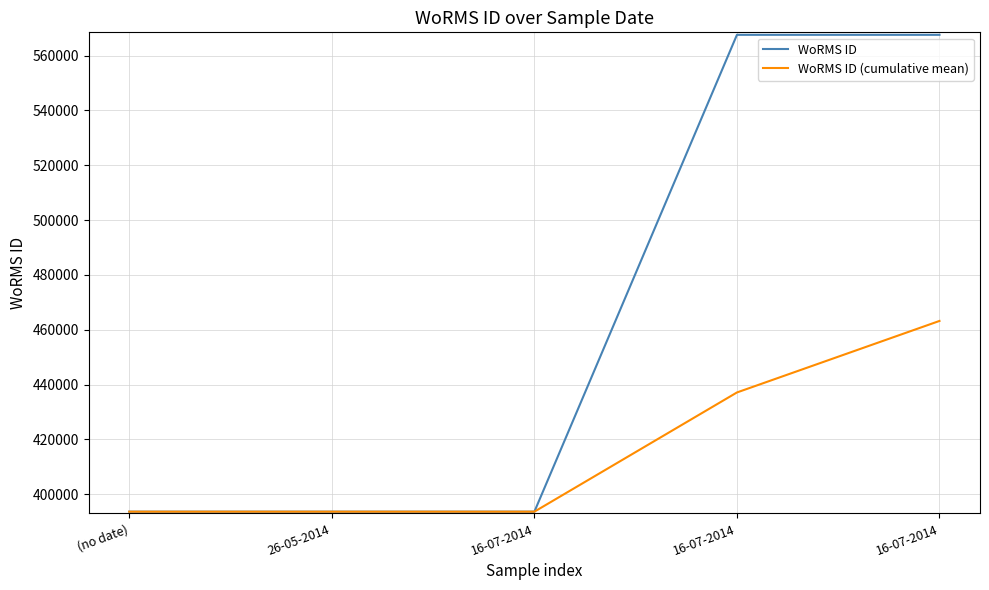

What is the lowest value of the WoRMS ID series?

393616.0